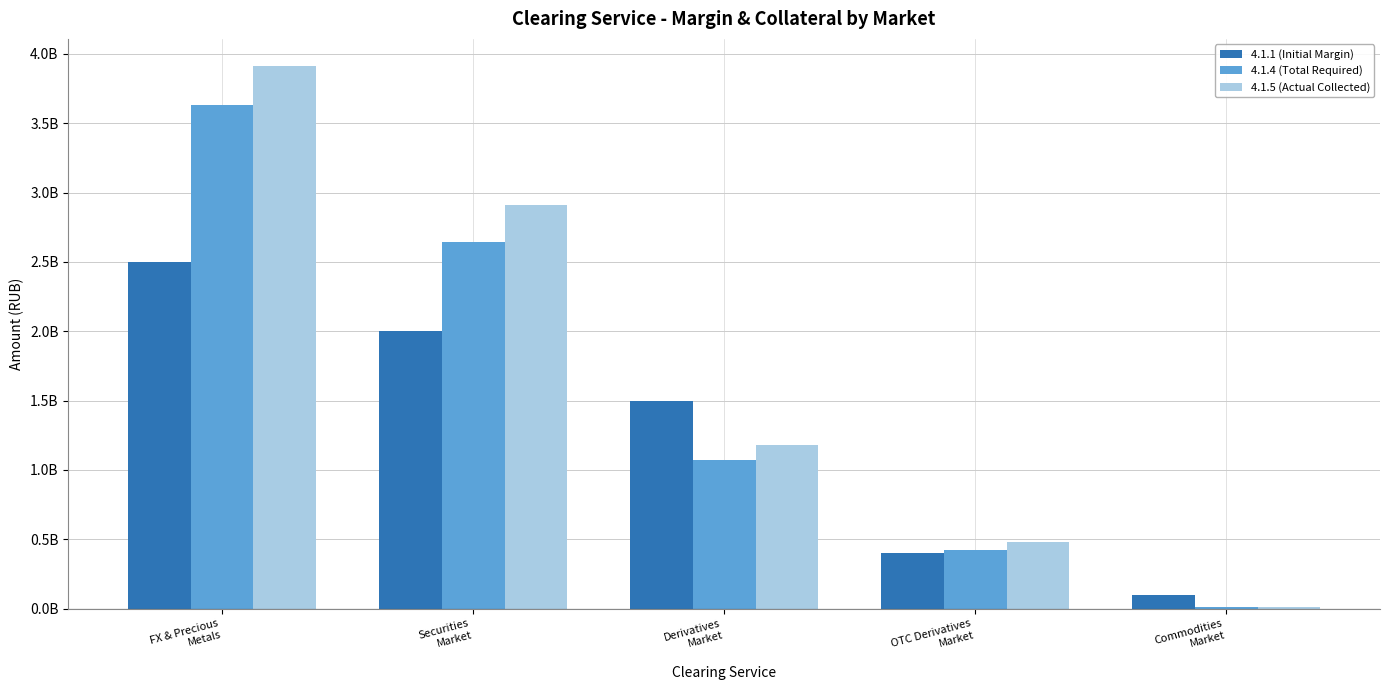

What is the approximate value of 4.1.5 (Actual Collected) at Derivatives
Market?

1176507662.7